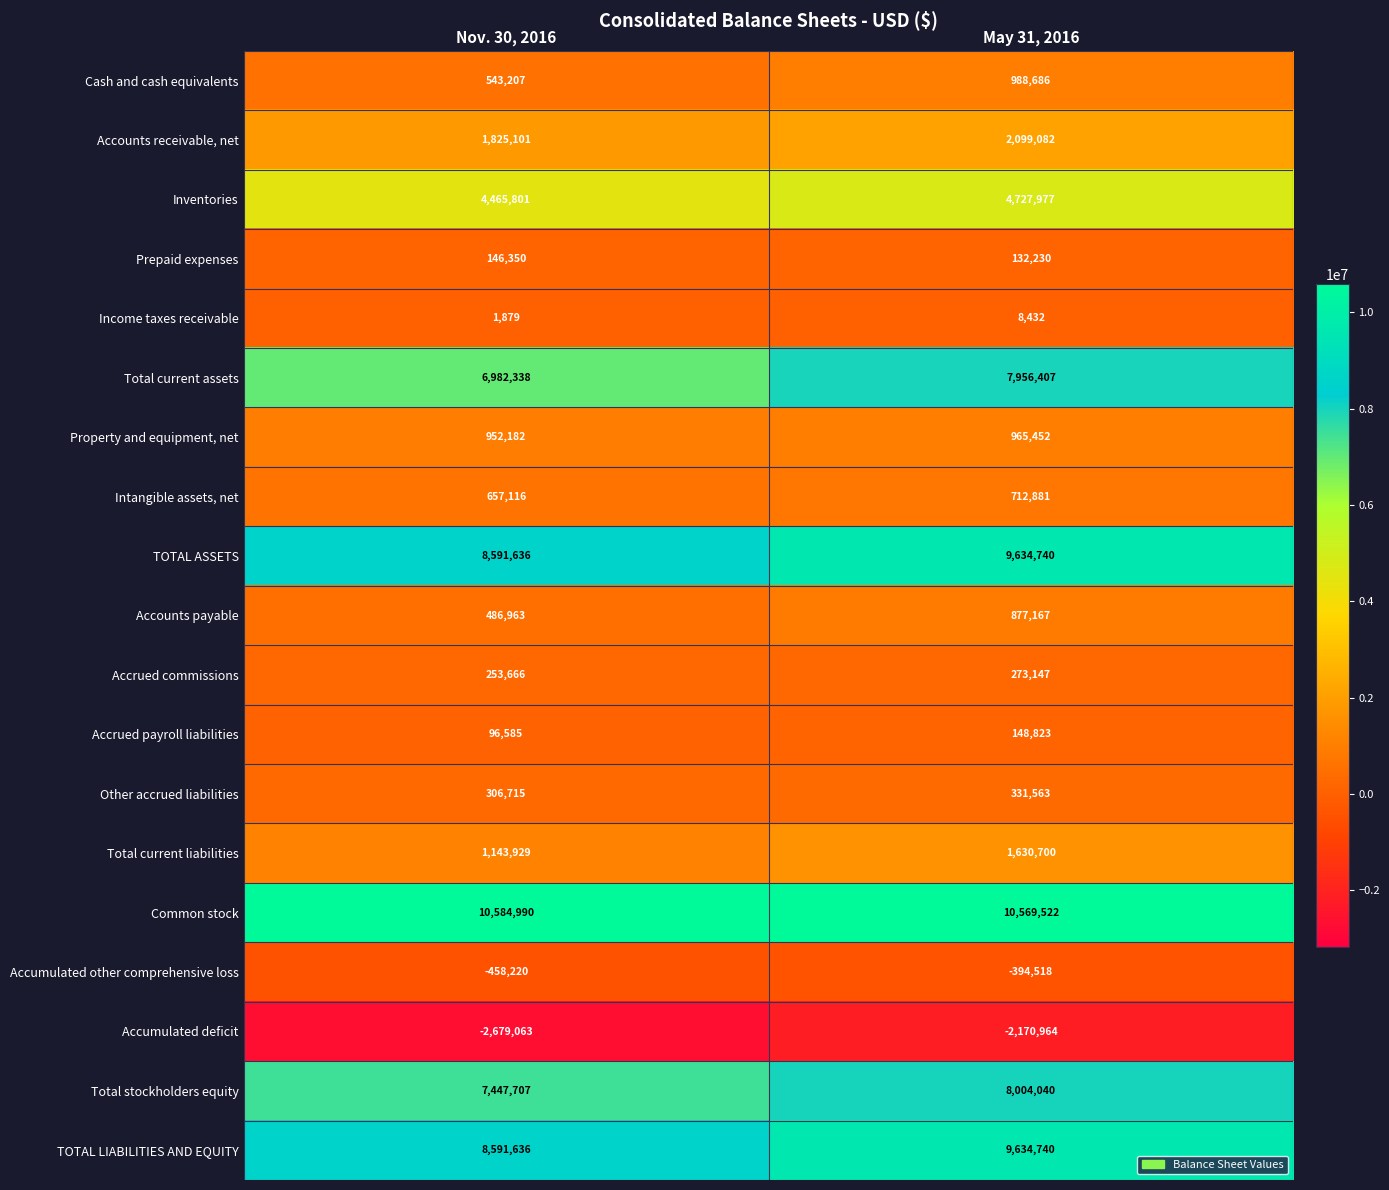

What is the highest value of the Total stockholders equity series?

8004040